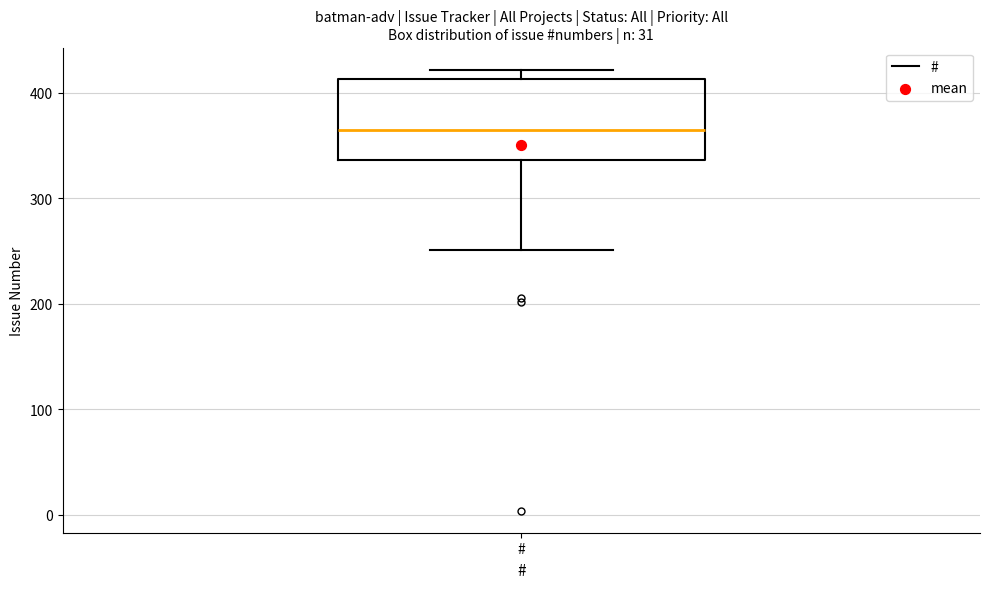

Read this box plot against the y-axis: the position of the median line, the range covered by the box, and the ends of both whiskers. The values are not printed on the chart, so give them approximately, as read against the axis.

median 370, box 340 to 410, whiskers 250 to 420